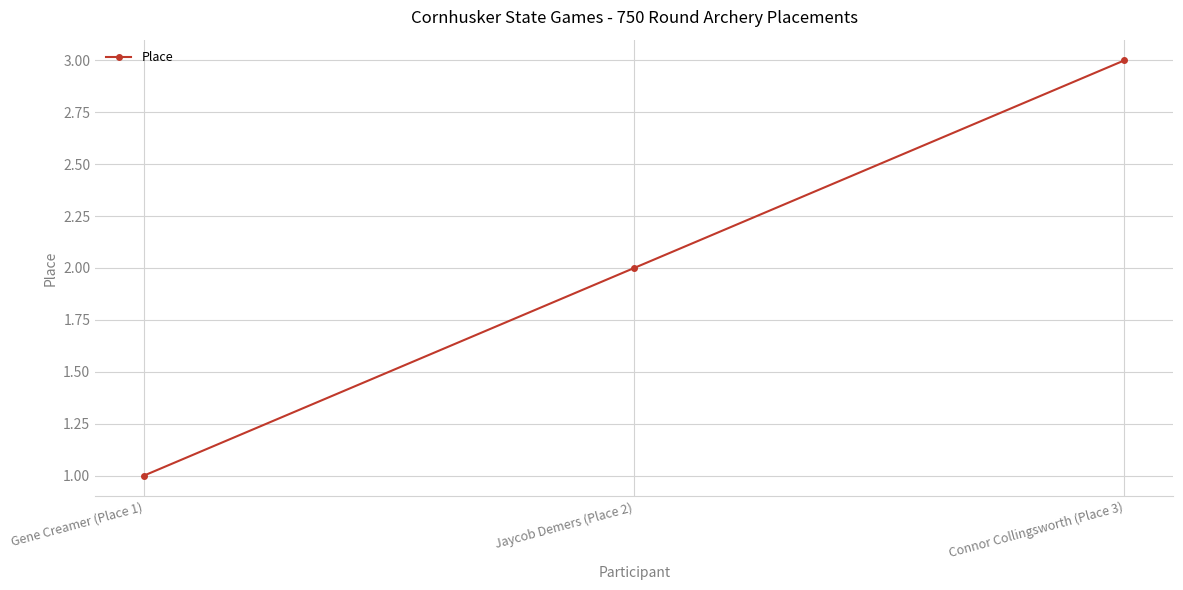

What is the difference between the second highest and minimum values?

1